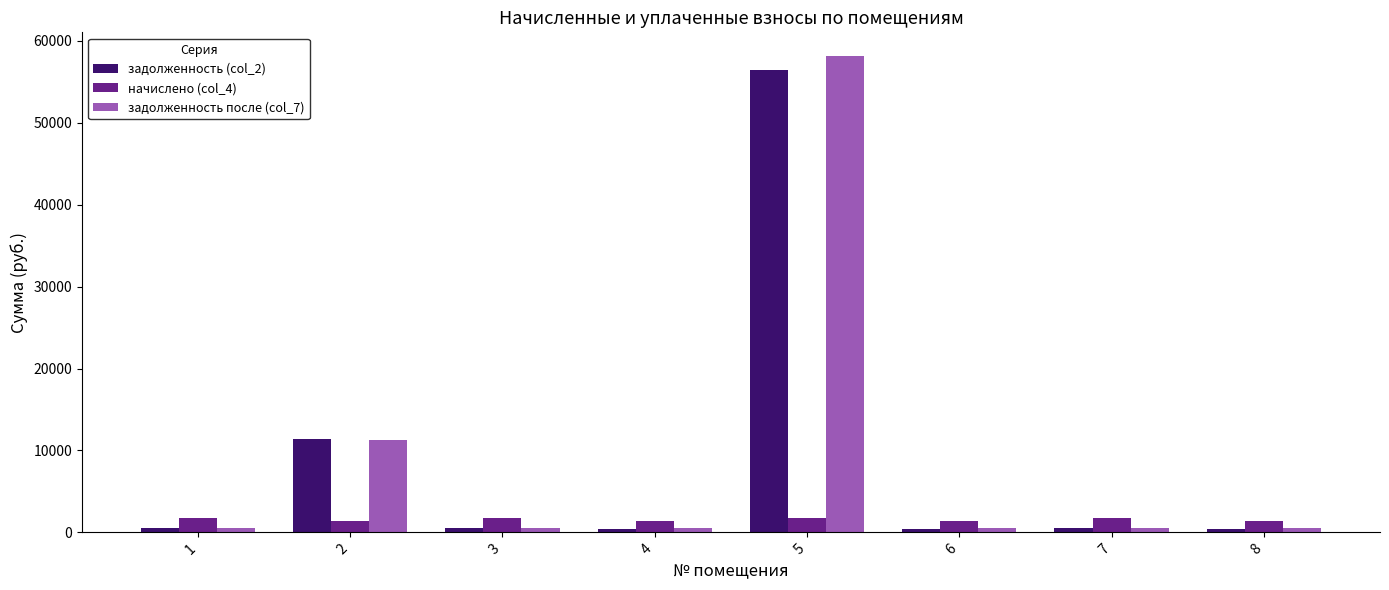

How many data points in начислено (col_4) are above 1711?

4